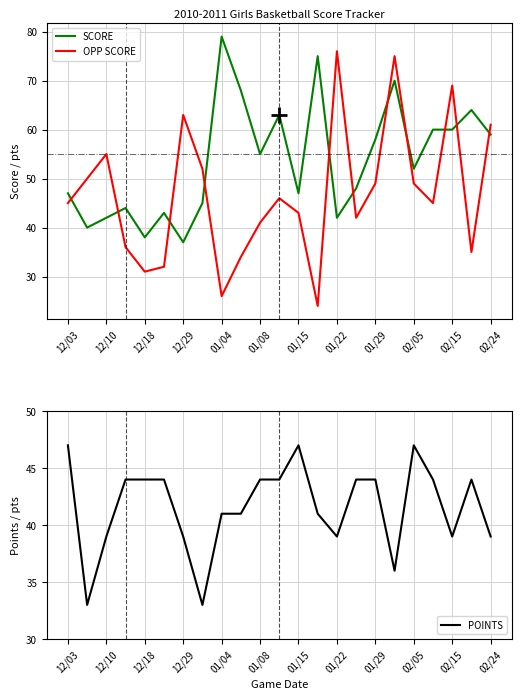

Which category has the highest value in the POINTS series?

12/03